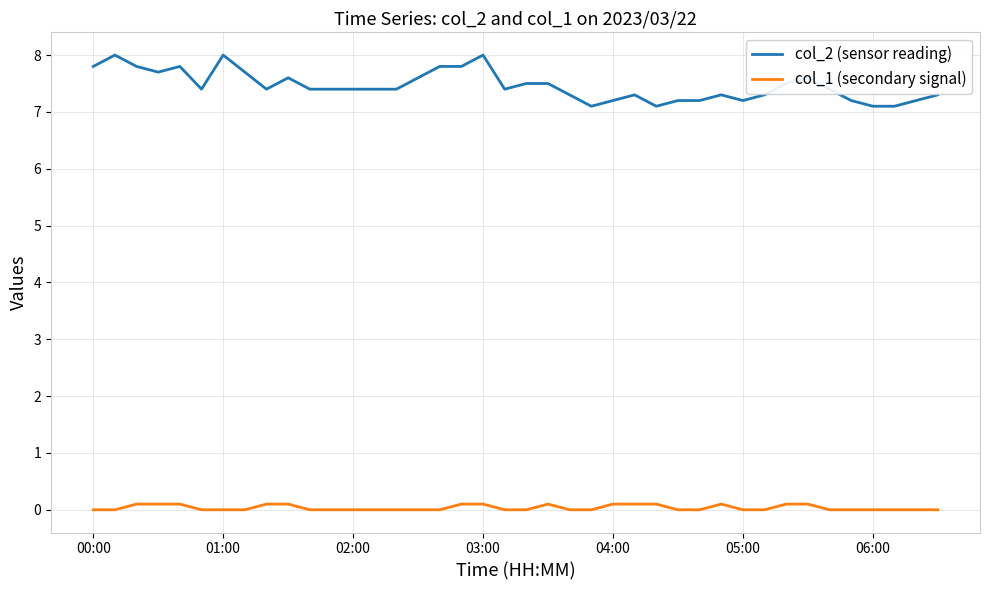

Which series has the widest spread of values?

col_2 (sensor reading)